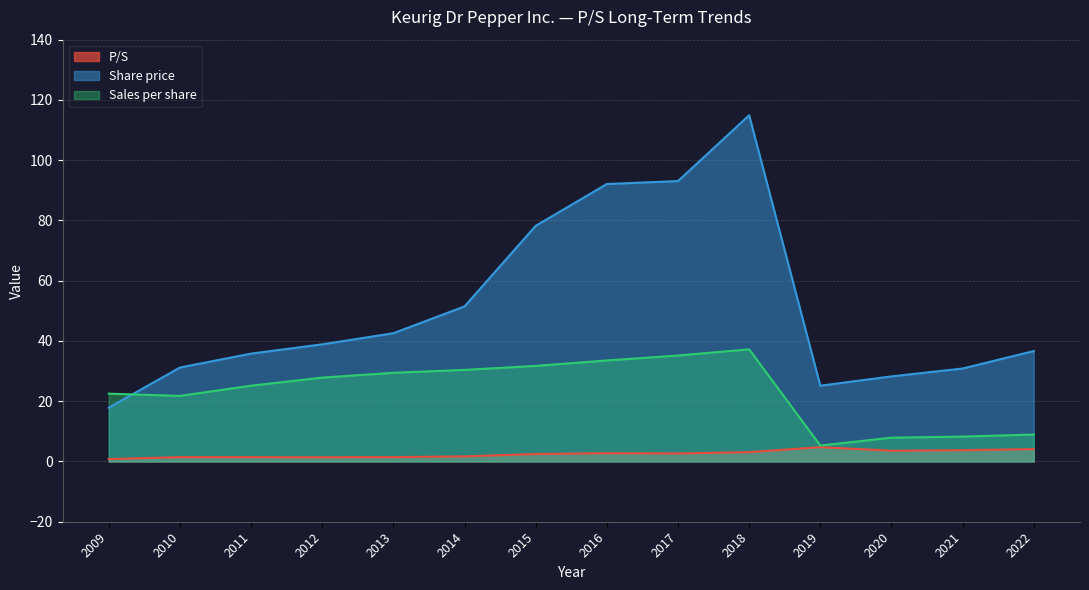

What is the average value of the Share price series?

51.2